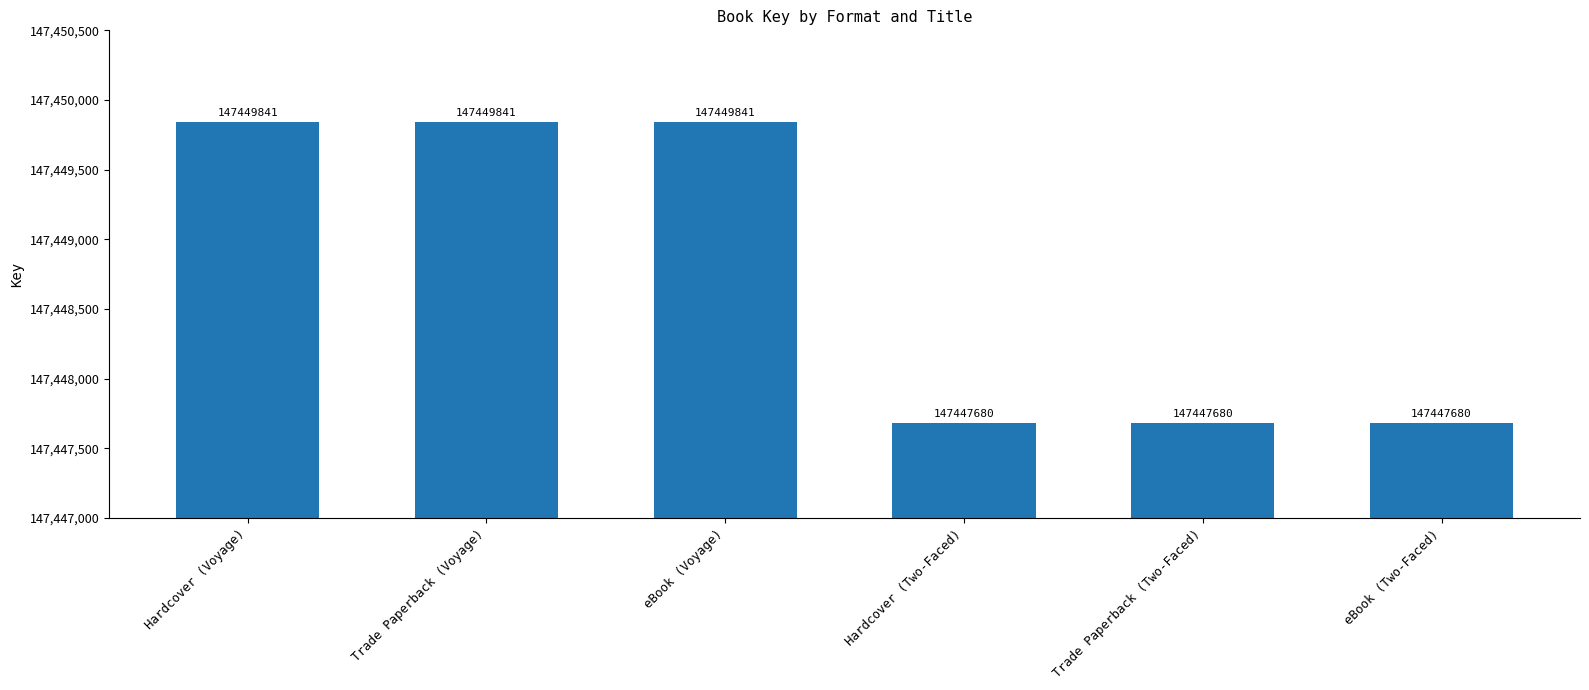

True or false: the data shows 75364421 at Hardcover (Two-Faced).

False